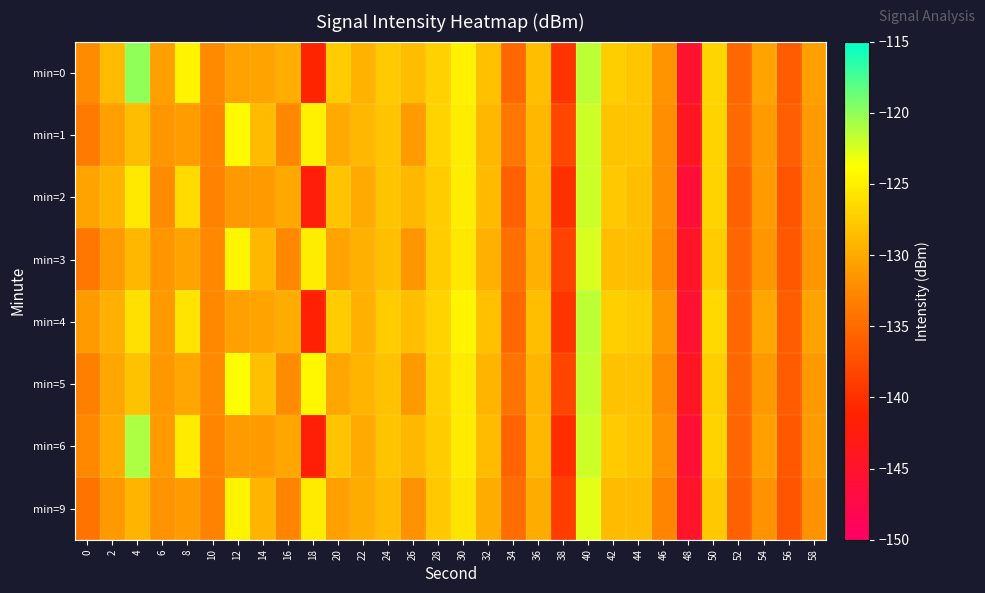

What is the spread (max minus min) of values at 14?

2.7